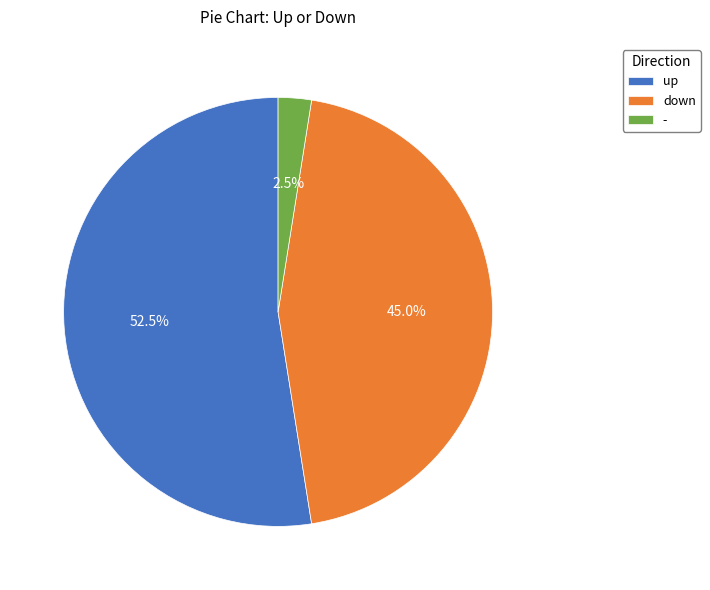

To the nearest percent, what portion does down represent?

45%